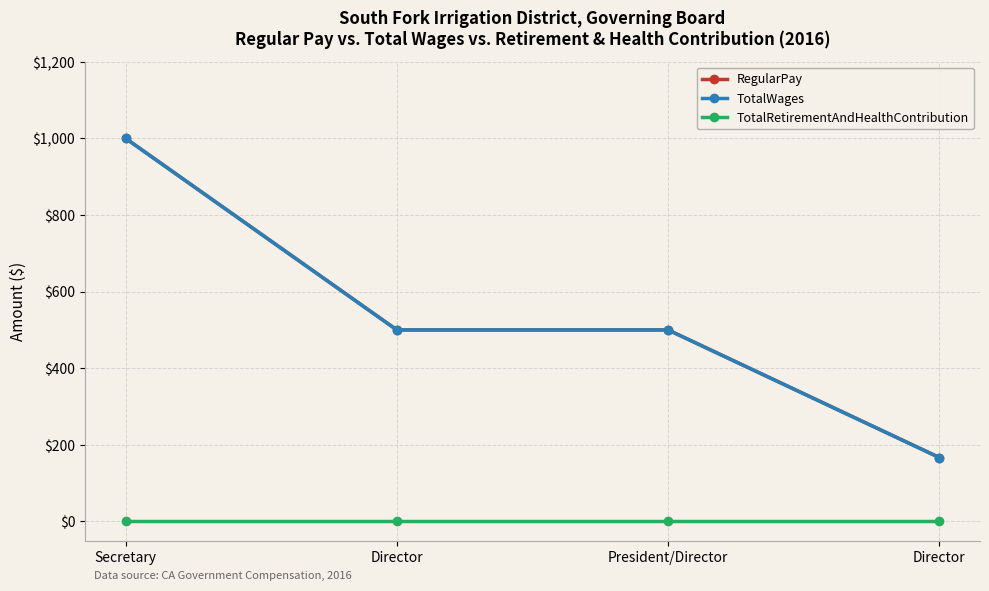

Reading right to left, what are all the values shown in this chart?

RegularPay: Director=167	President/Director=500	Director=500	Secretary=1000
TotalWages: Director=167	President/Director=500	Director=500	Secretary=1000
TotalRetirementAndHealthContribution: Director=0	President/Director=0	Director=0	Secretary=0